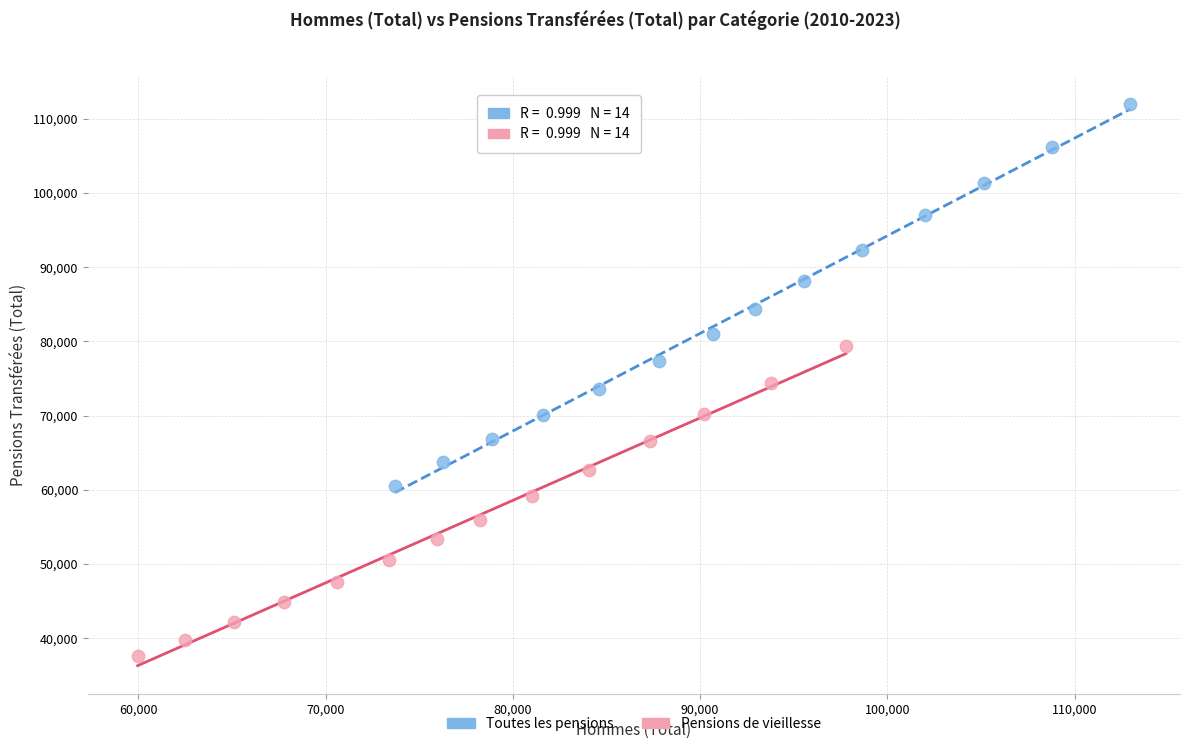

Which series has the widest spread of Y values?

Toutes les pensions